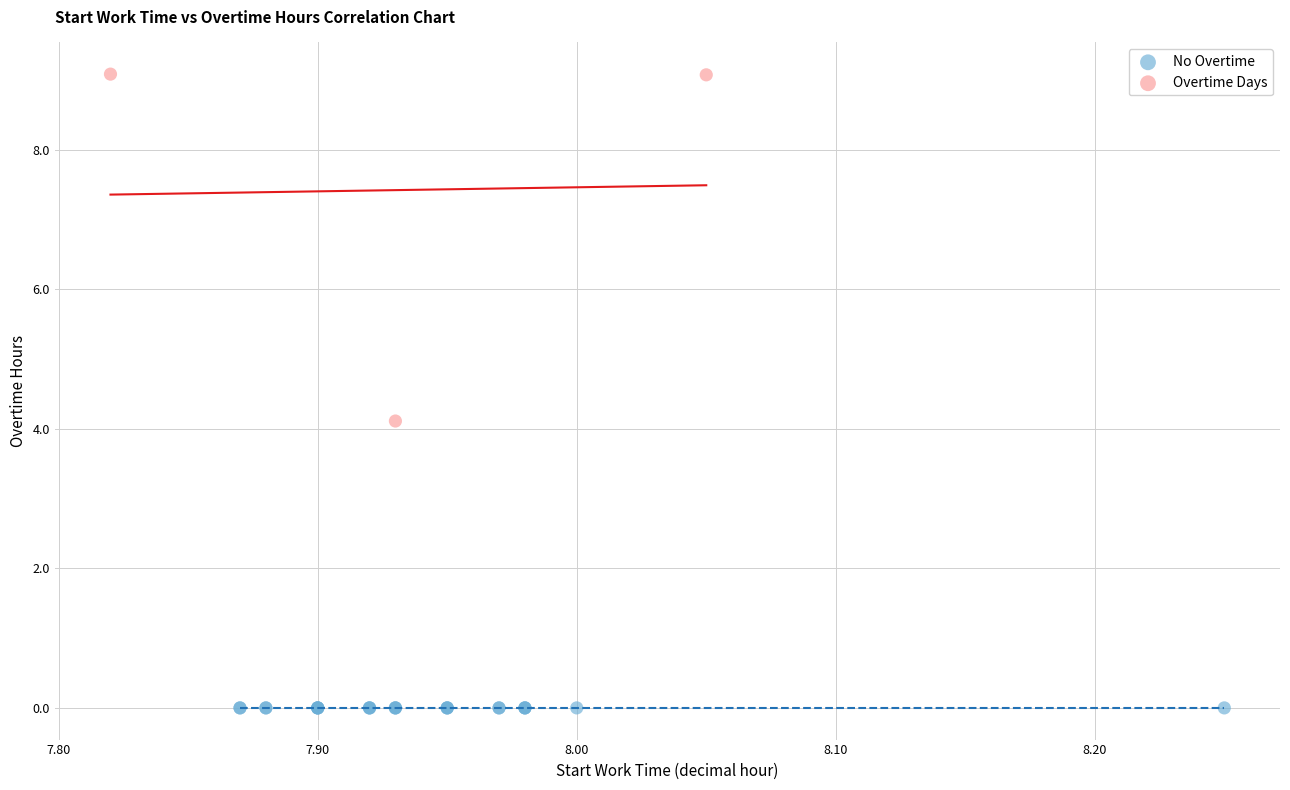

Which series reaches the maximum Y coordinate?

Overtime Days